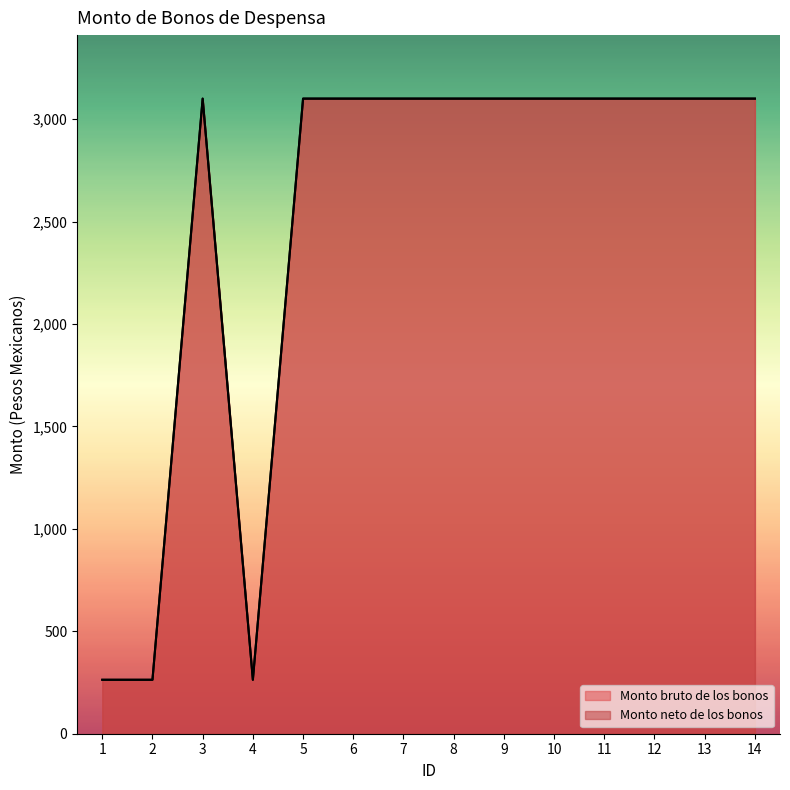

What are all the series names shown in the legend?

Monto bruto de los bonos, Monto neto de los bonos